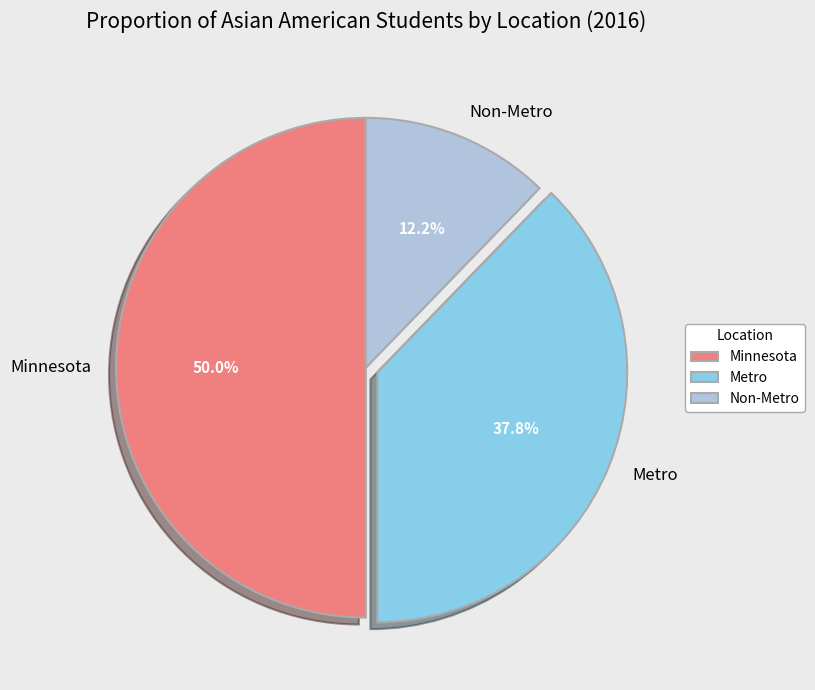

To the nearest percent, what is the combined percentage of Minnesota and Metro?

88%